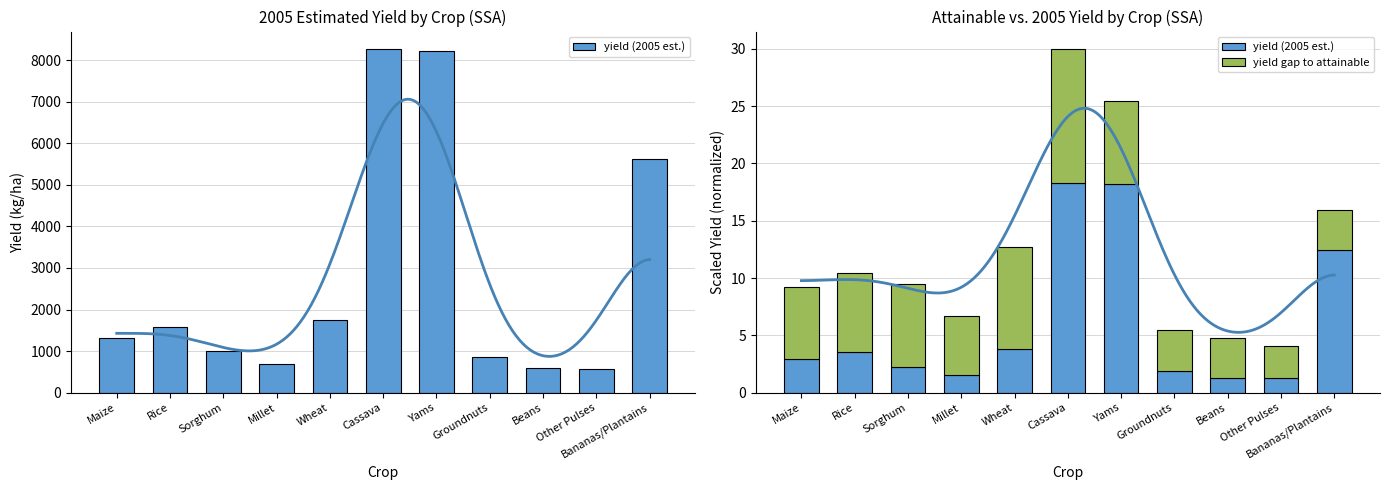

What is the sum of the yield (2005 est.) values at Rice and Sorghum?

5.7